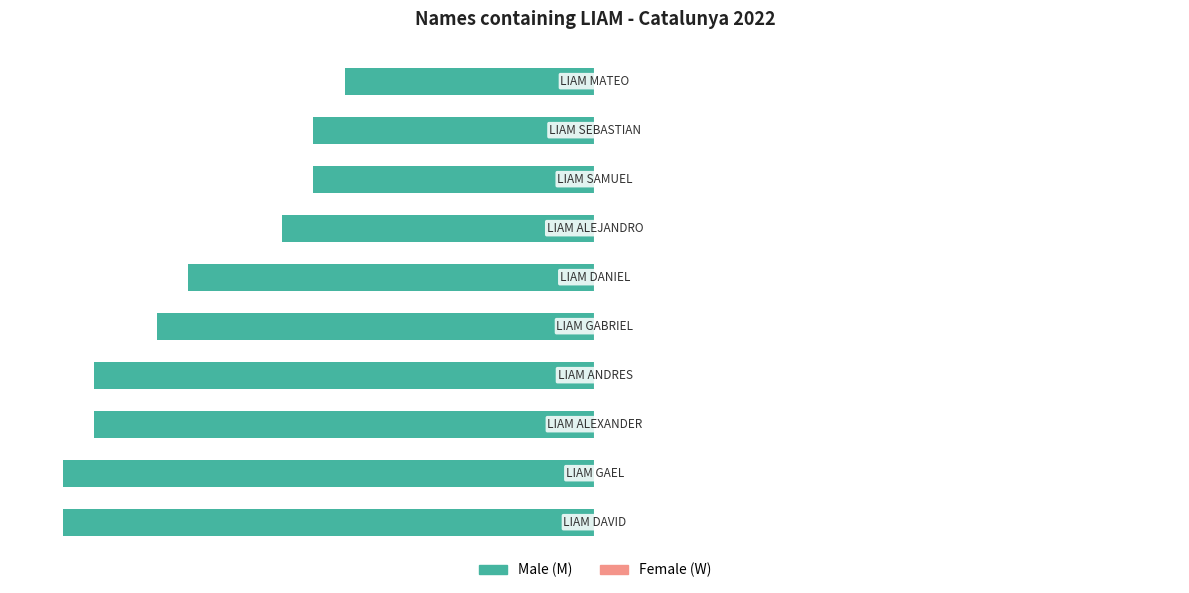

Rank the series by their average value, from highest to lowest.

Female (W), Male (M)